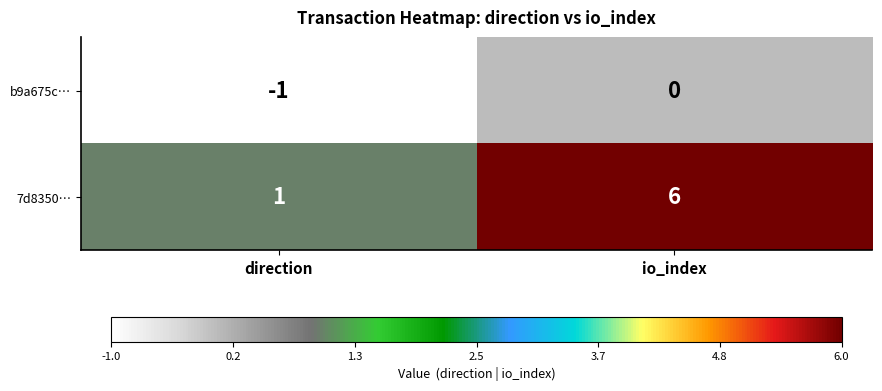

At how many categories does at least one series exceed 0?

2